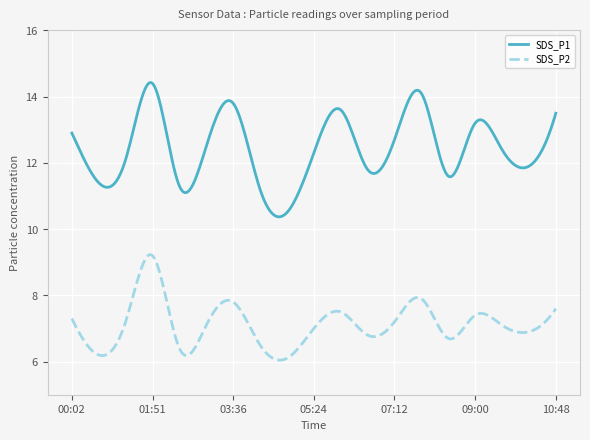

List the series in order of their overall mean, highest first.

SDS_P1, SDS_P2